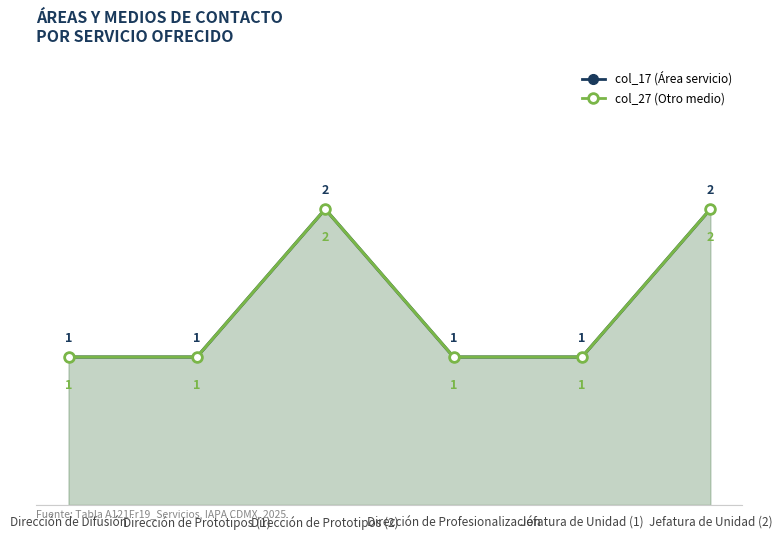

Reading right to left, extract all data points from this chart.

col_17 (Área servicio): 2	1	1	2	1	1
col_27 (Otro medio): 2	1	1	2	1	1